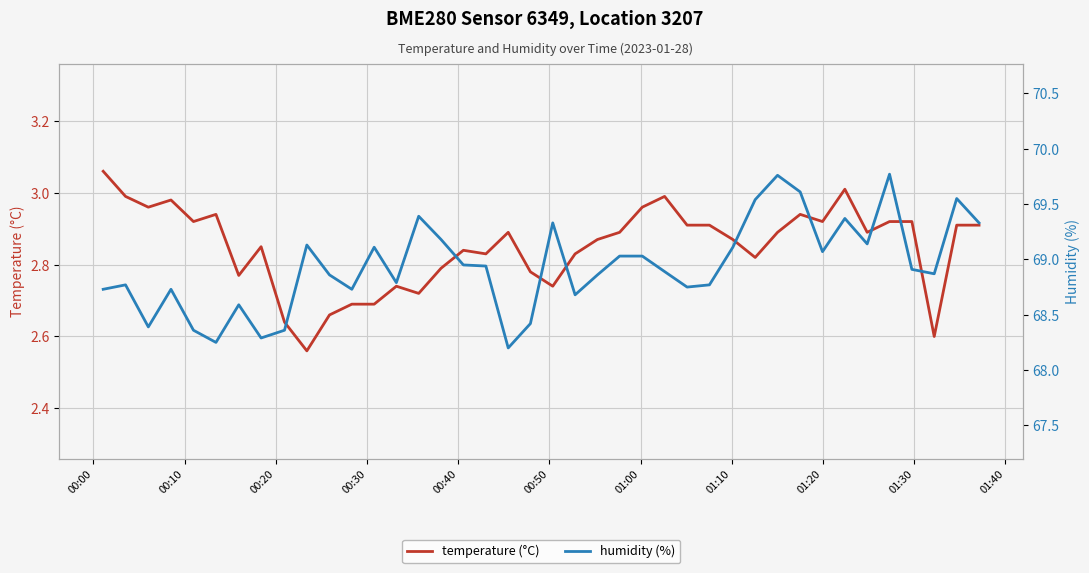

Rank the series by their average value, from lowest to highest.

temperature (°C), humidity (%)